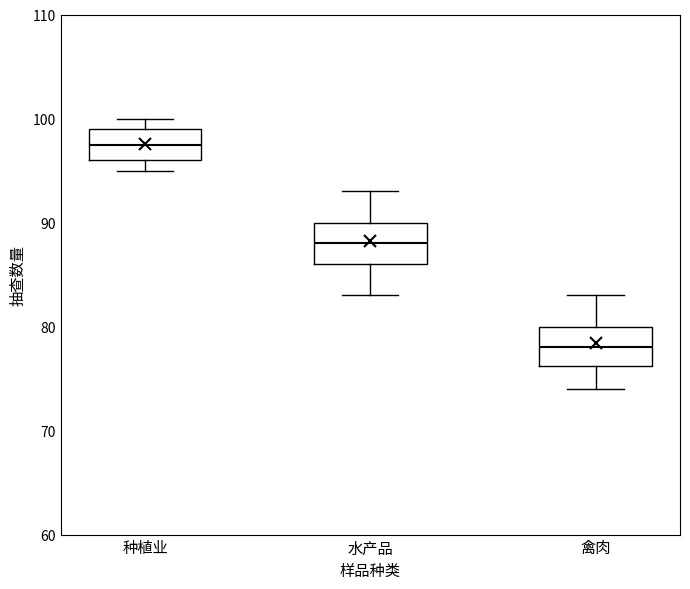

Which box has the highest median line?

种植业